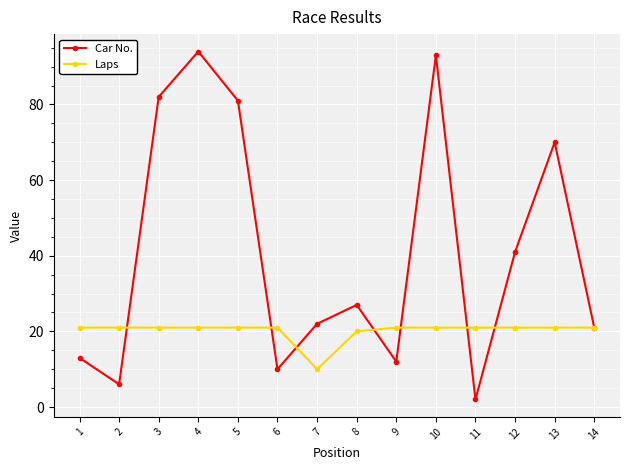

What is the total value across all series at 10?

114